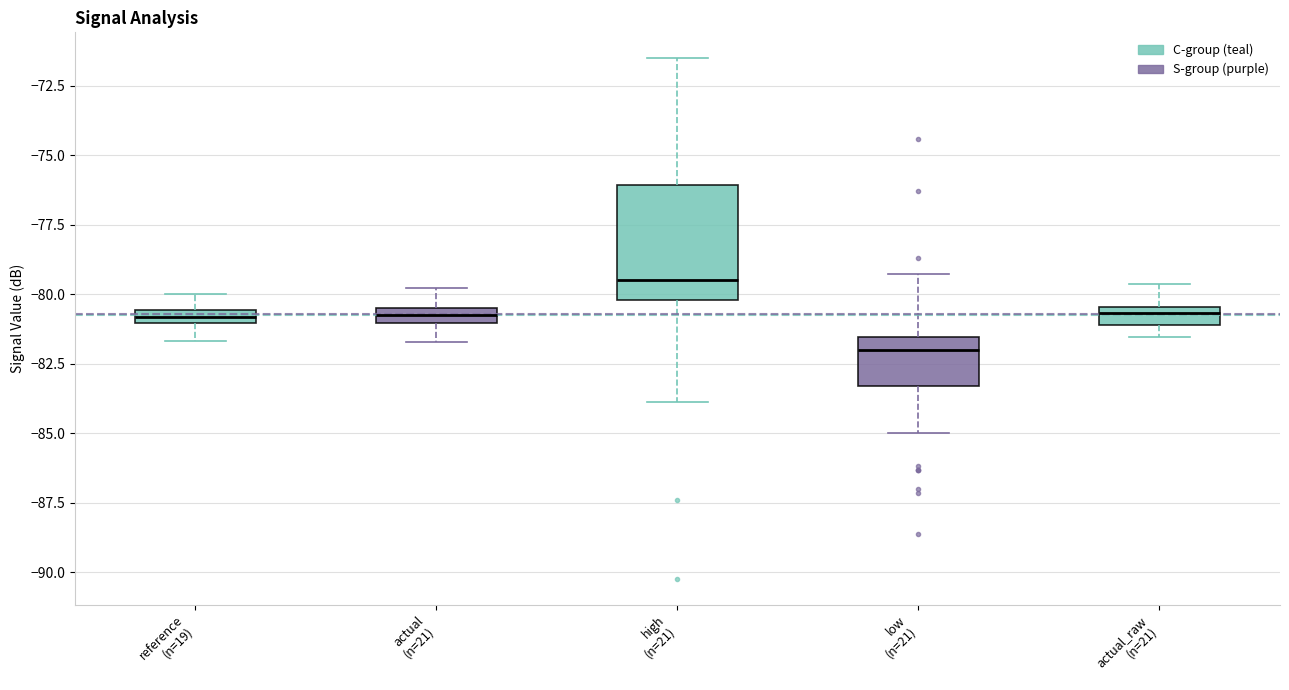

Where does the upper whisker of the box for actual (n=21) end on the y-axis? The values are not printed on the chart, so give them approximately, as read against the axis.

-80.0